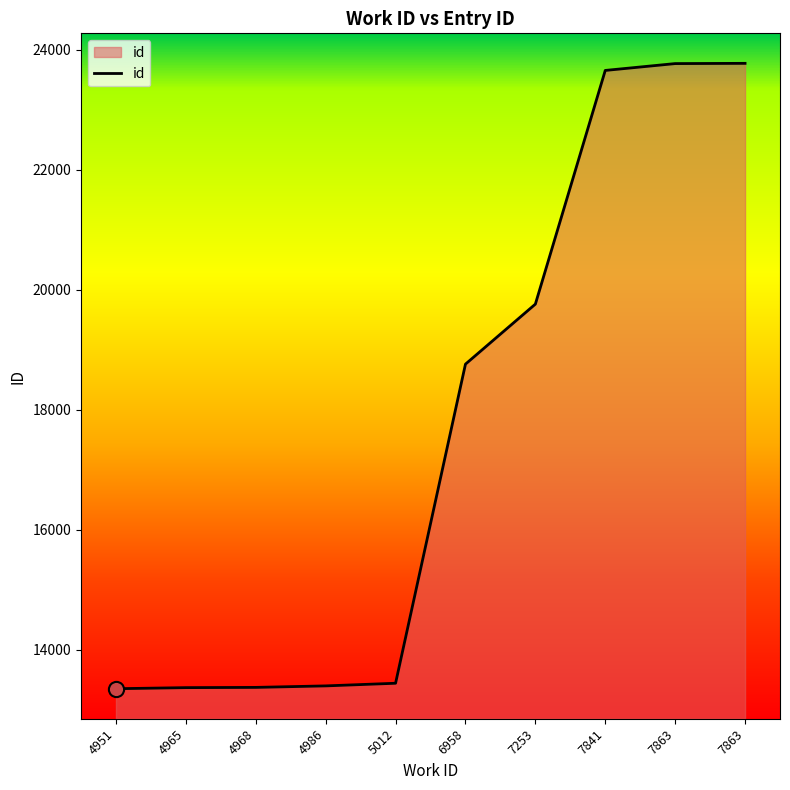

Which has a higher value, 7863 or 4968?

7863